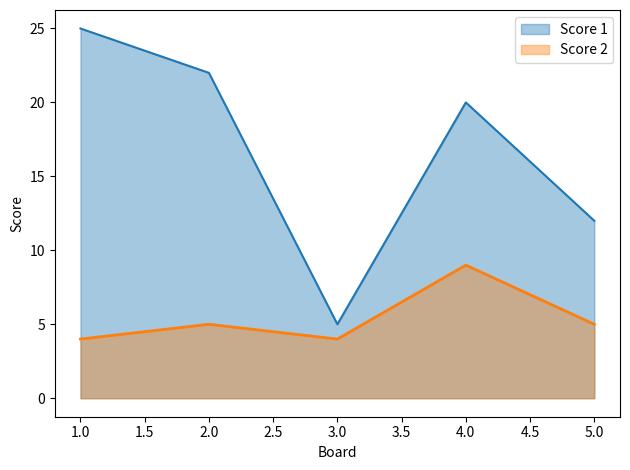

Where does the Score 2 series first go above 5?

4